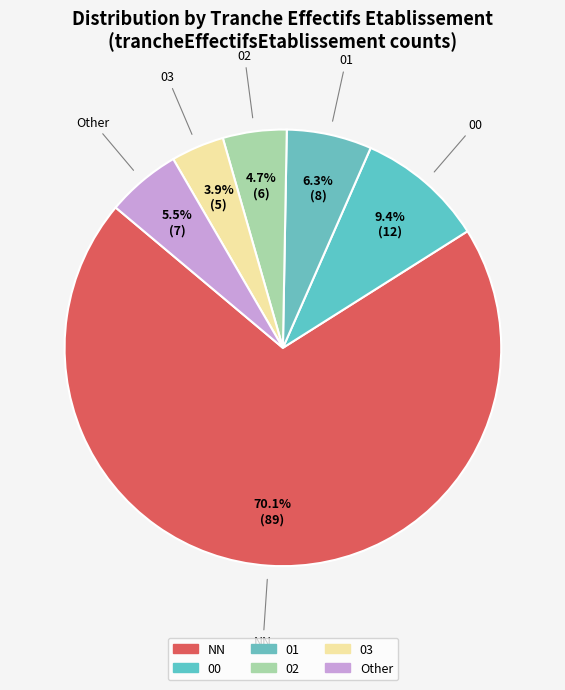

Does 03 account for over 50% of the chart?

No